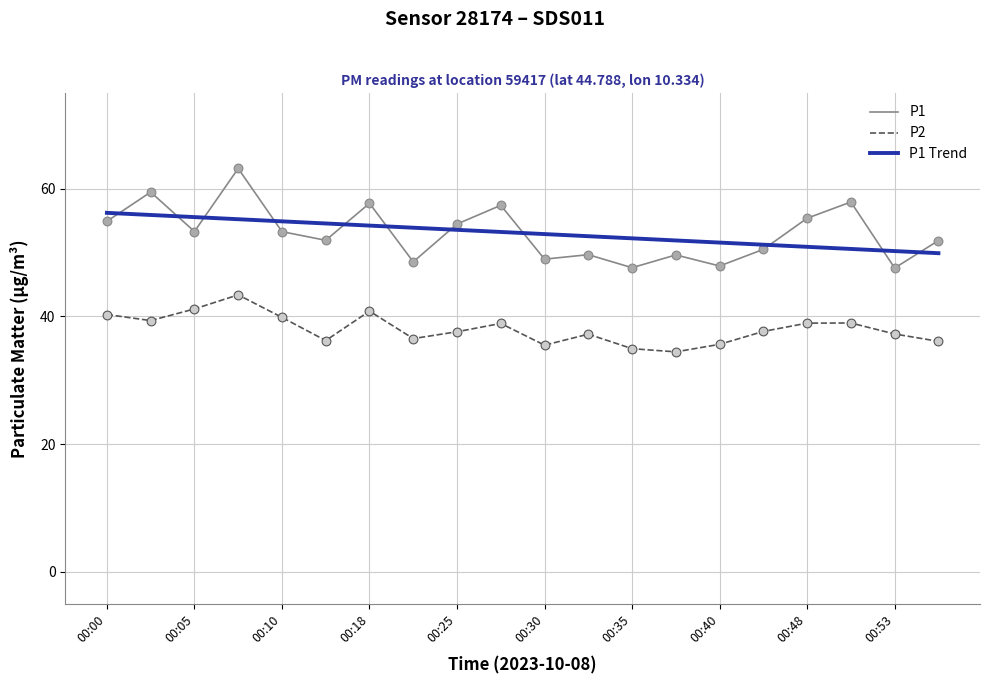

Which series has the largest range (max minus min)?

P1